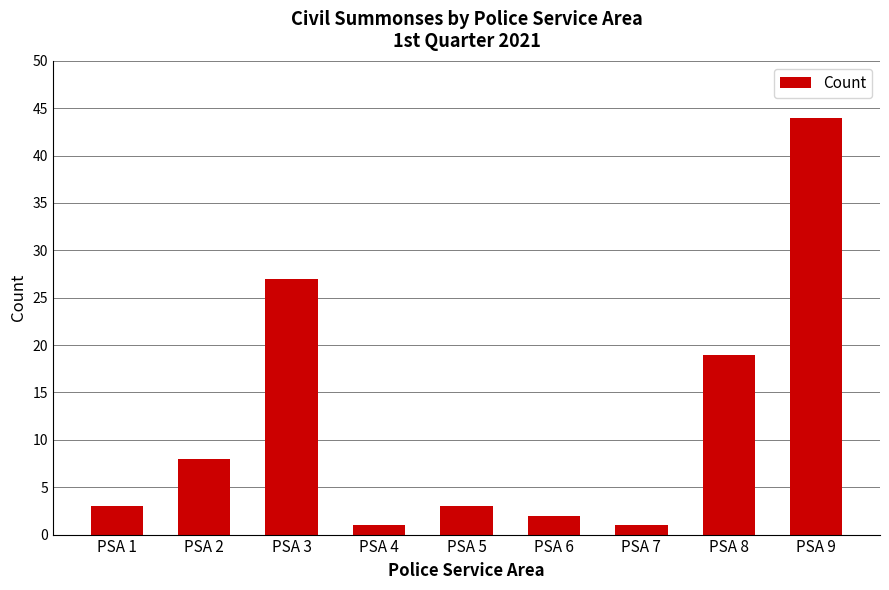

How many bars are there in total?

9